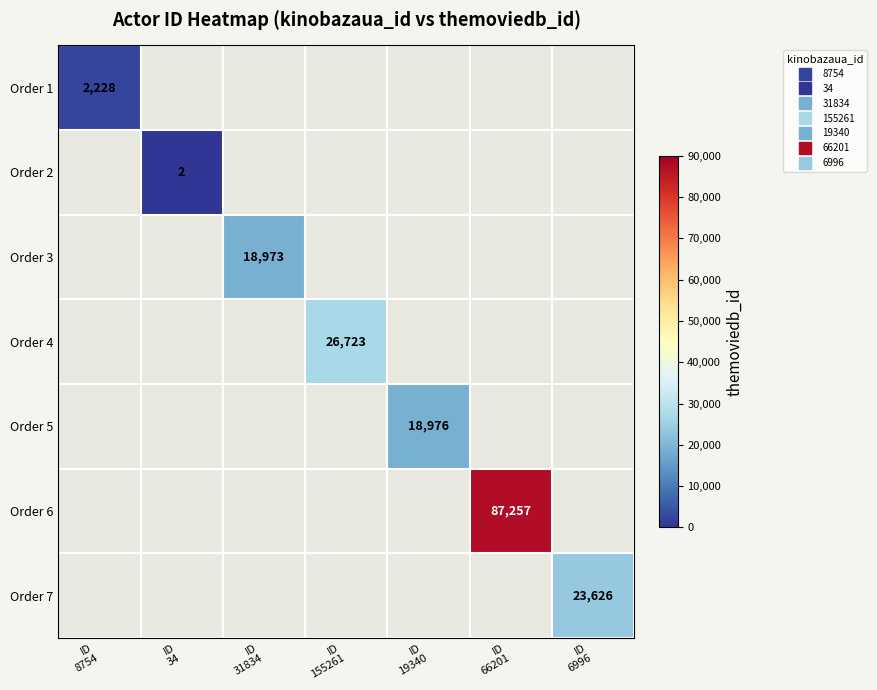

At ID 66201, list the series in order from smallest to largest.

Order 1, Order 2, Order 3, Order 4, Order 5, Order 6, Order 7